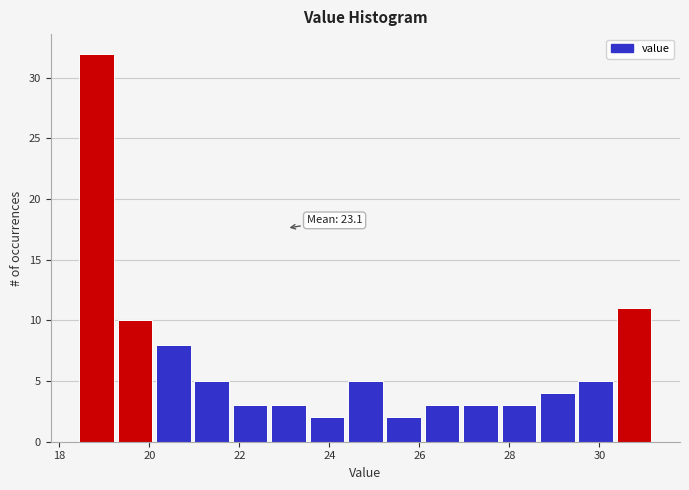

Over which range of the x-axis is the bar tallest?

18.4 to 19.2